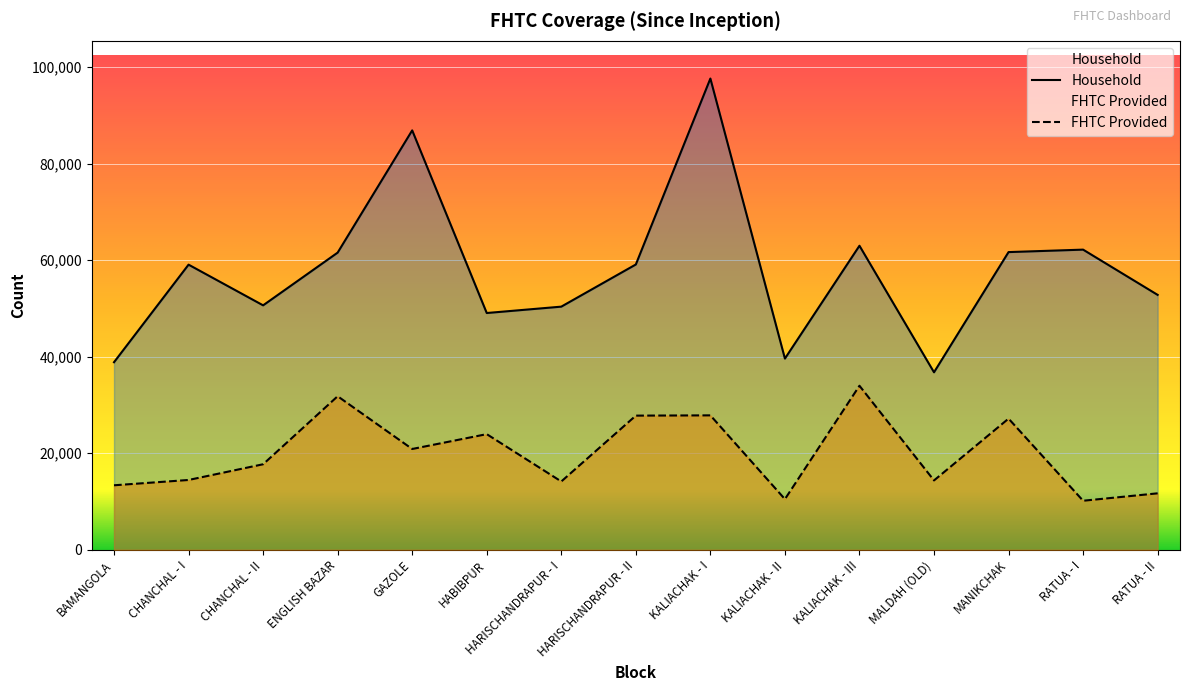

Which series changed the most between HARISCHANDRAPUR - II and RATUA - II?

FHTC Provided